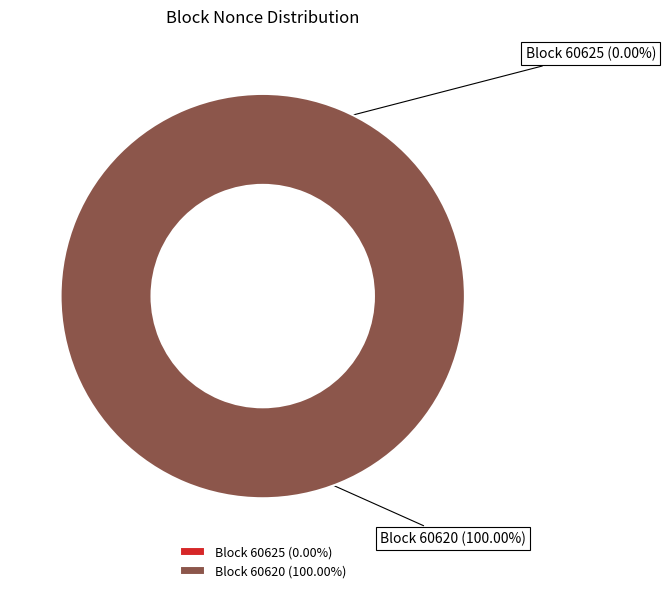

How many segments does this pie chart have?

2